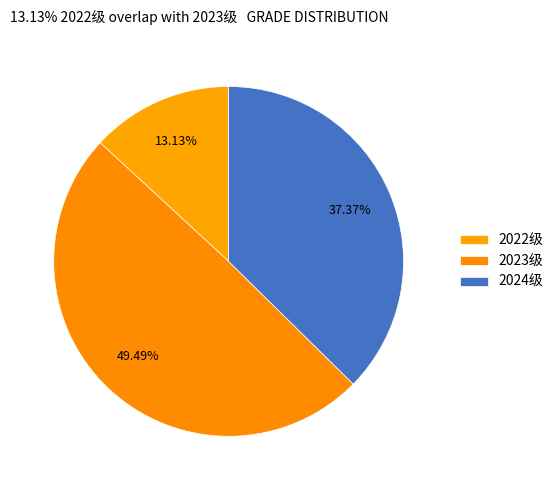

Is it true that 2024级 is 30% of the pie?

False